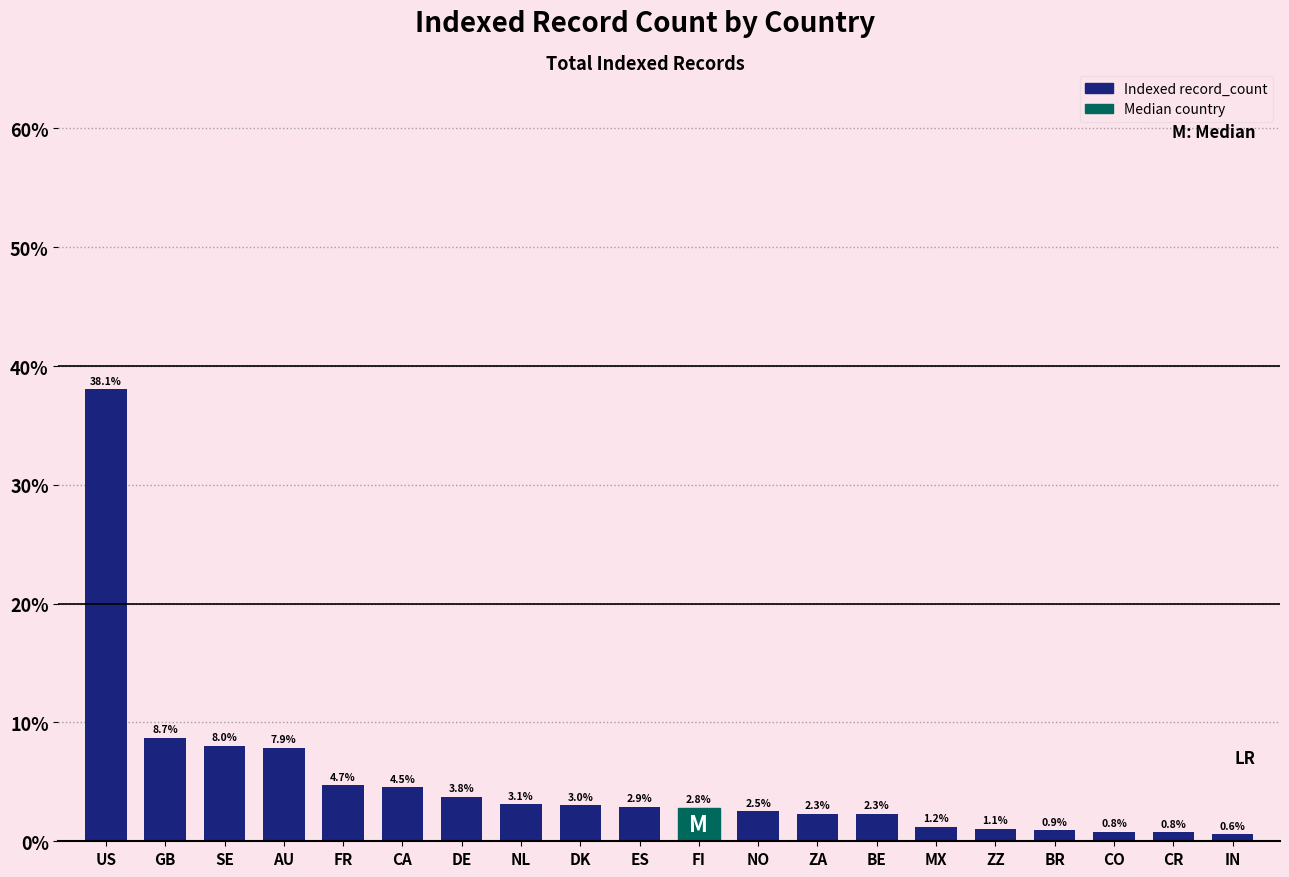

Reading left to right, extract all data points from this chart.

US=38.1	GB=8.7	SE=8.0	AU=7.9	FR=4.7	CA=4.5	DE=3.8	NL=3.1	DK=3.0	ES=2.9	FI=2.8	NO=2.5	ZA=2.3	BE=2.3	MX=1.2	ZZ=1.1	BR=0.9	CO=0.8	CR=0.8	IN=0.6